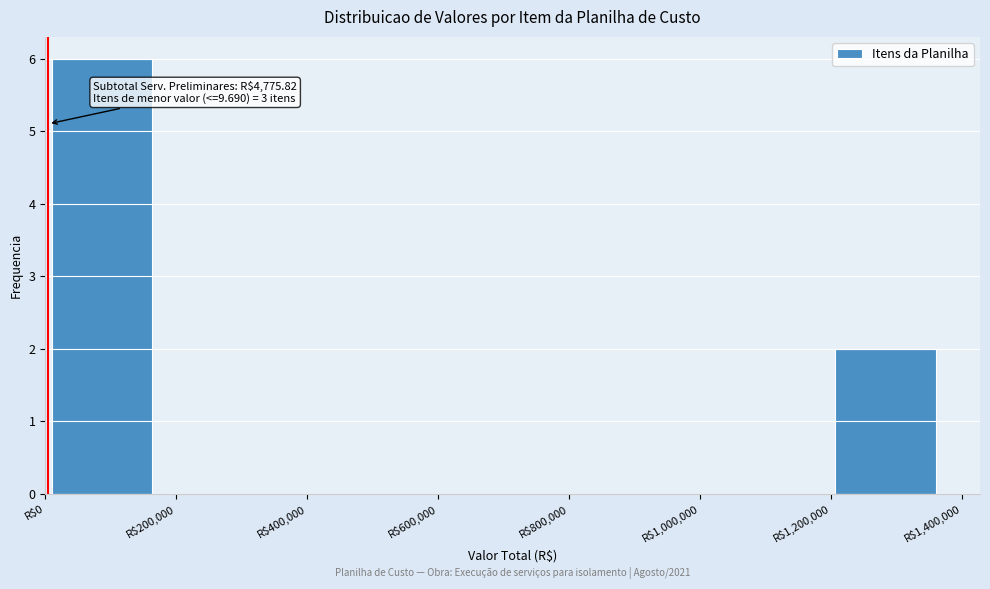

Over which range of the x-axis is the bar tallest?

0 to 180000